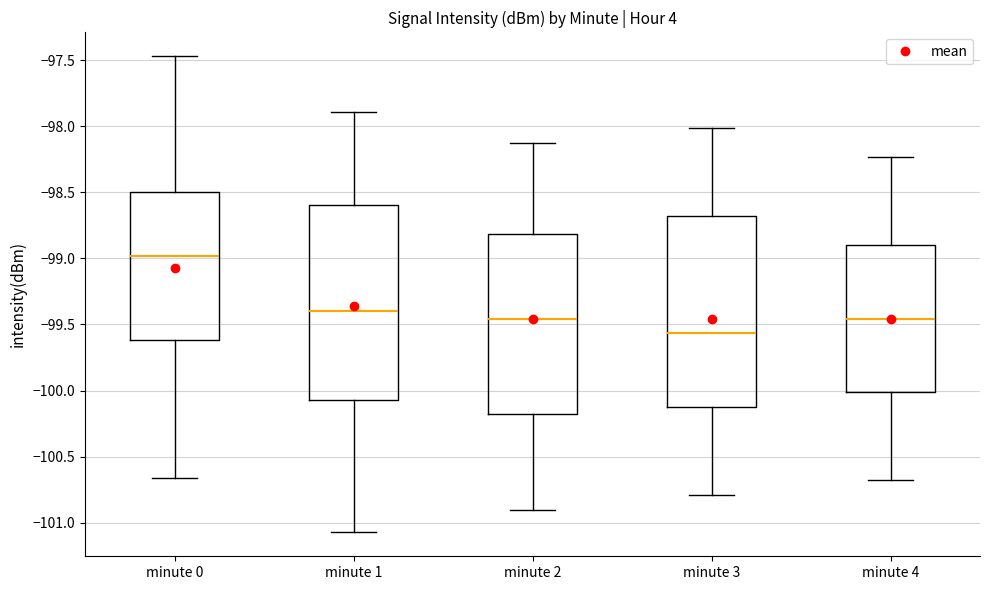

Where does the lower whisker of the box for minute 1 end on the y-axis? The values are not printed on the chart, so give them approximately, as read against the axis.

-101.05